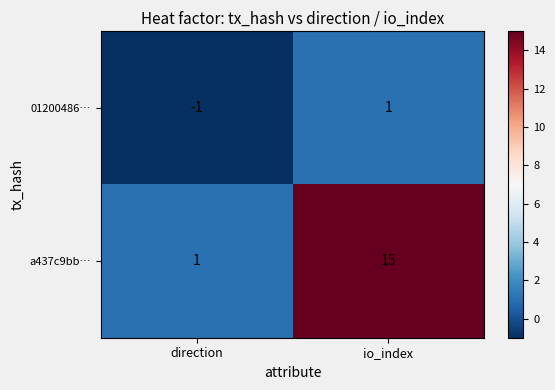

What is the maximum value for a437c9bb…?

15